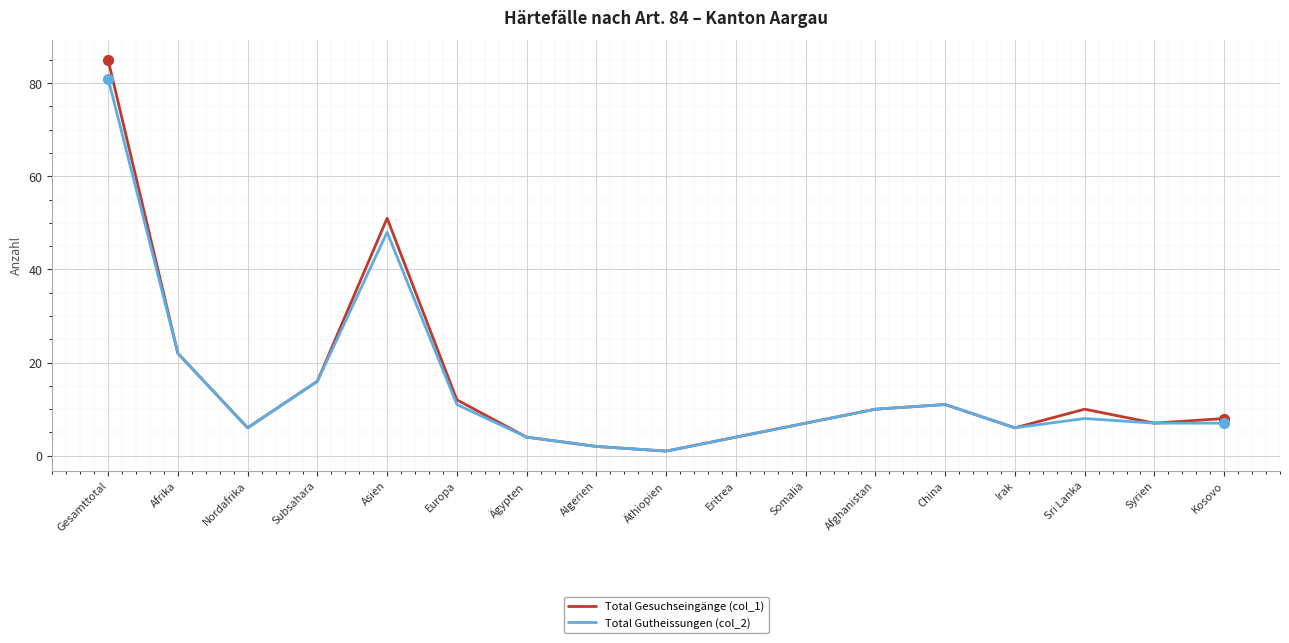

Which series has the widest spread of values?

Total Gesuchseingänge (col_1)